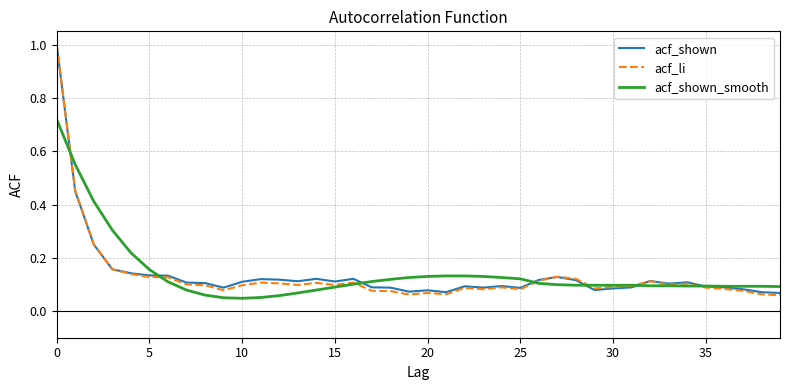

How many times do acf_li and acf_shown_smooth cross each other?

7